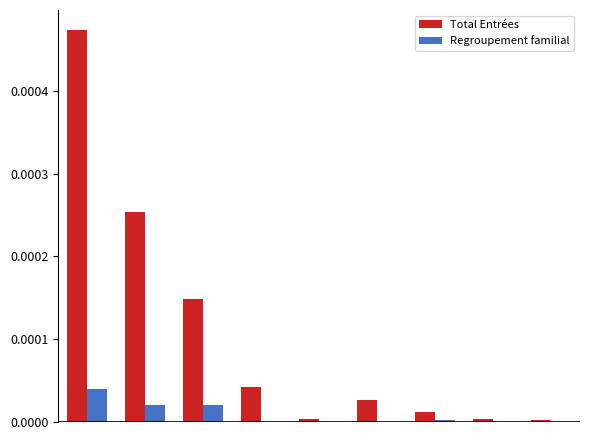

Which series has the largest total across all categories?

Total Entrées